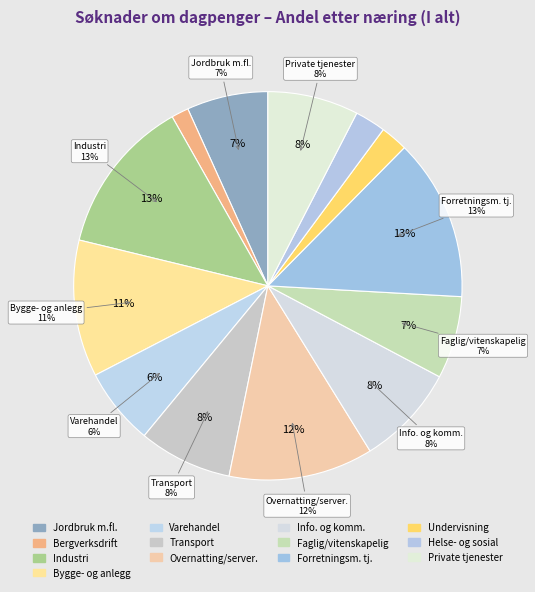

To the nearest percent, what portion does Private tjenester ellers represent?

8%